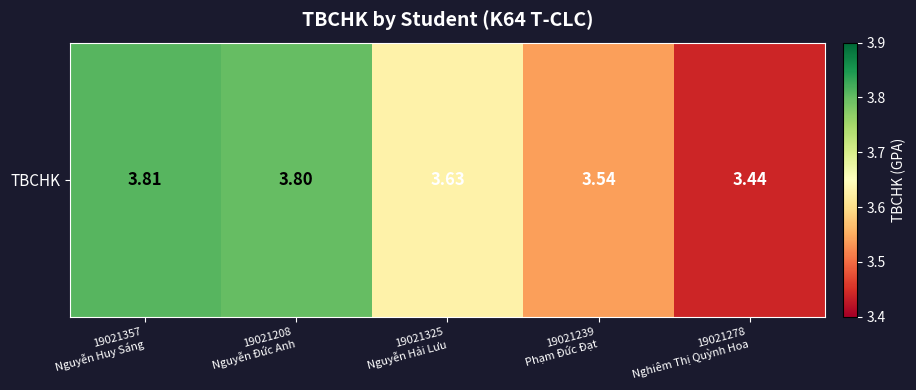

List the labels in order of value, largest first.

19021357
Nguyễn Huy Sáng, 19021208
Nguyễn Đức Anh, 19021325
Nguyễn Hải Lưu, 19021239
Phạm Đức Đạt, 19021278
Nghiêm Thị Quỳnh Hoa